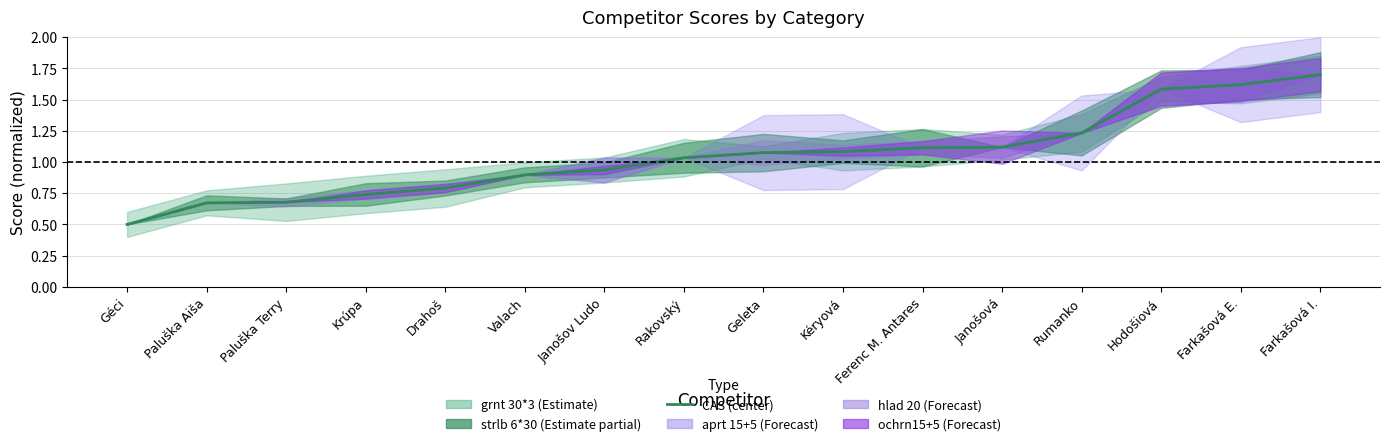

At which label does the data first exceed 1?

Rakovský